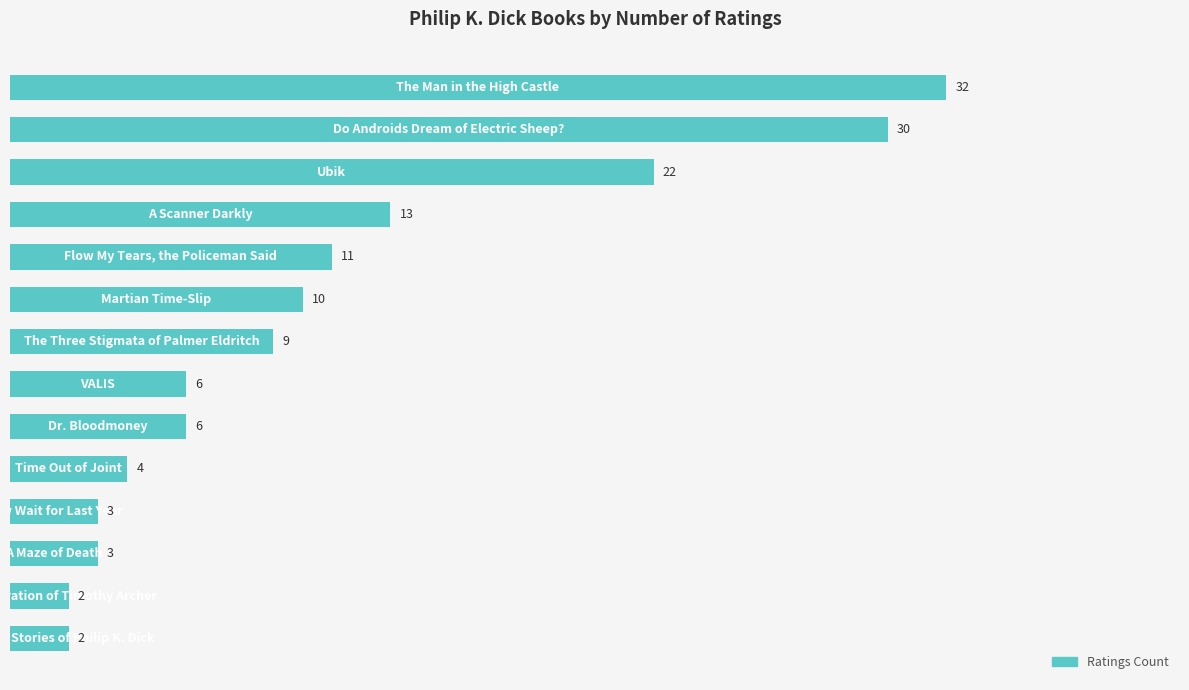

What is the difference between the maximum and minimum values?

30